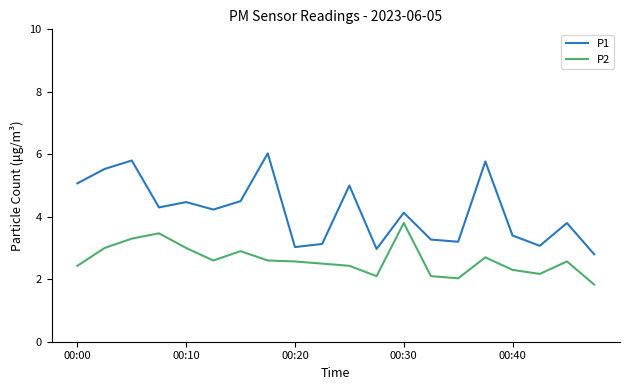

Which series has the widest spread of values?

P1